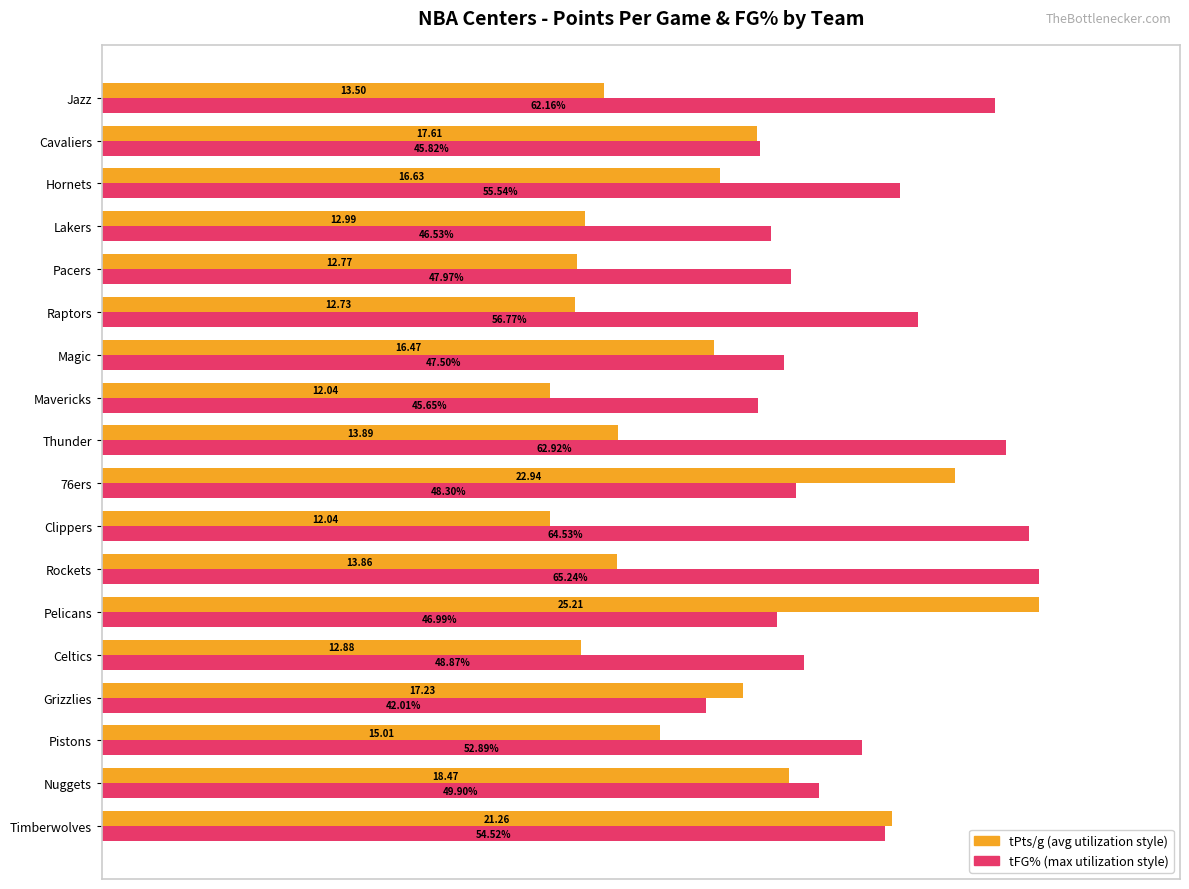

How many distinct data groups are displayed?

2